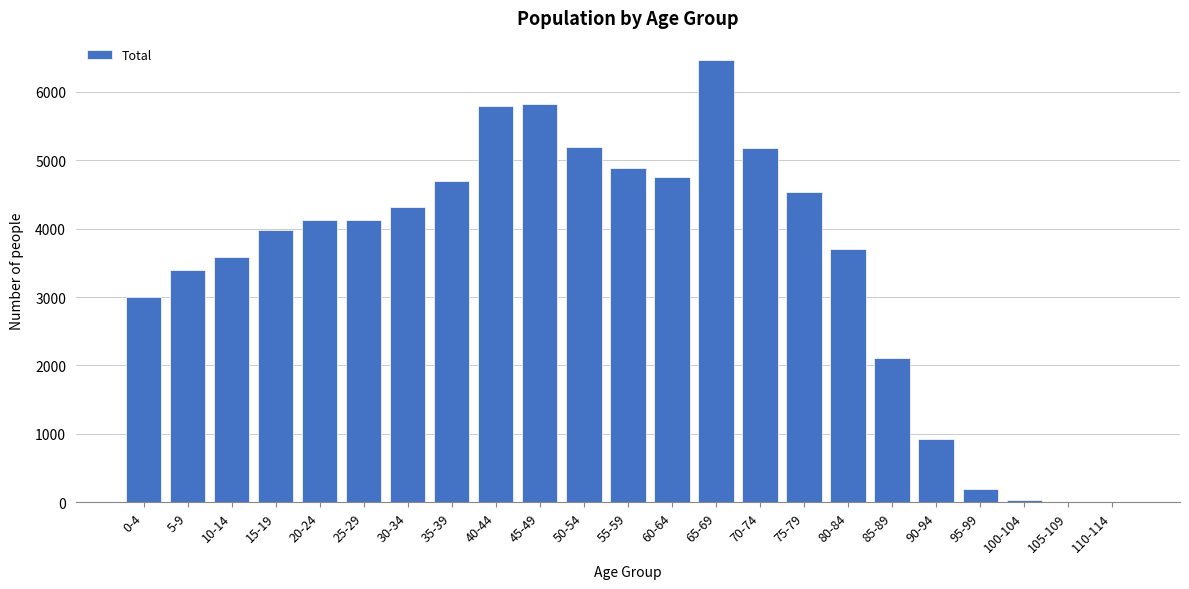

The value at 25-29 is 5982. True or false?

False